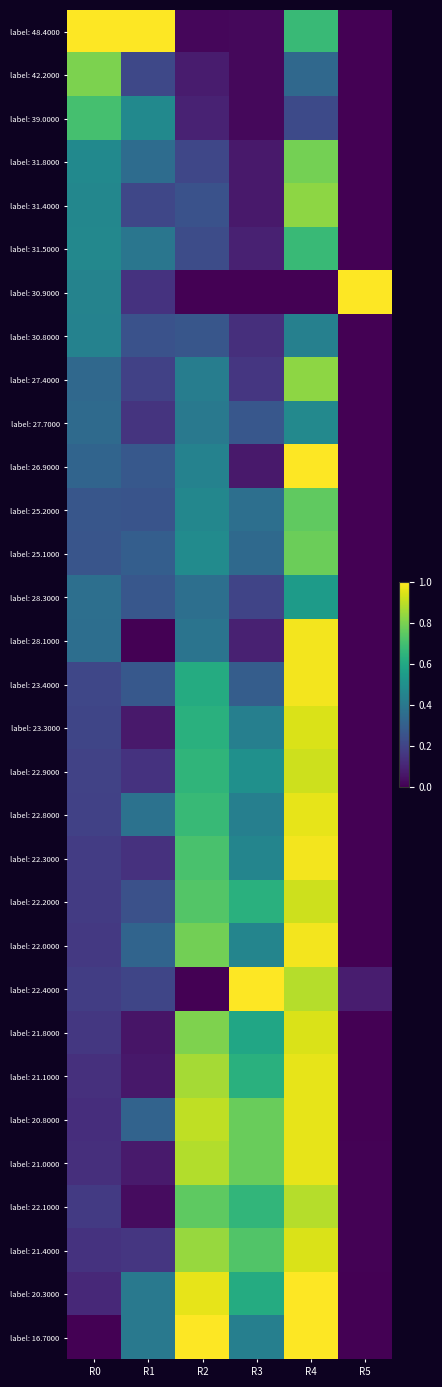

What is the maximum value shown in the chart?

1.0